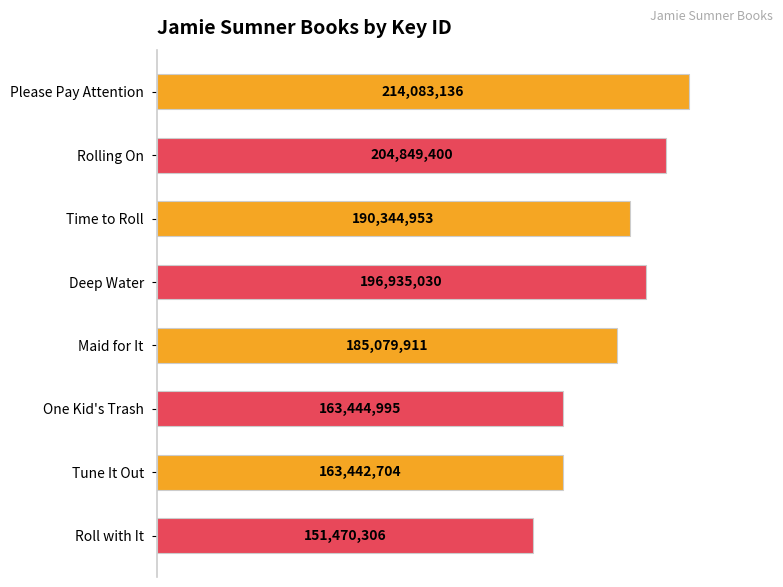

Rank the categories by value from highest to lowest.

Please Pay Attention, Rolling On, Deep Water, Time to Roll, Maid for It, One Kid's Trash, Tune It Out, Roll with It